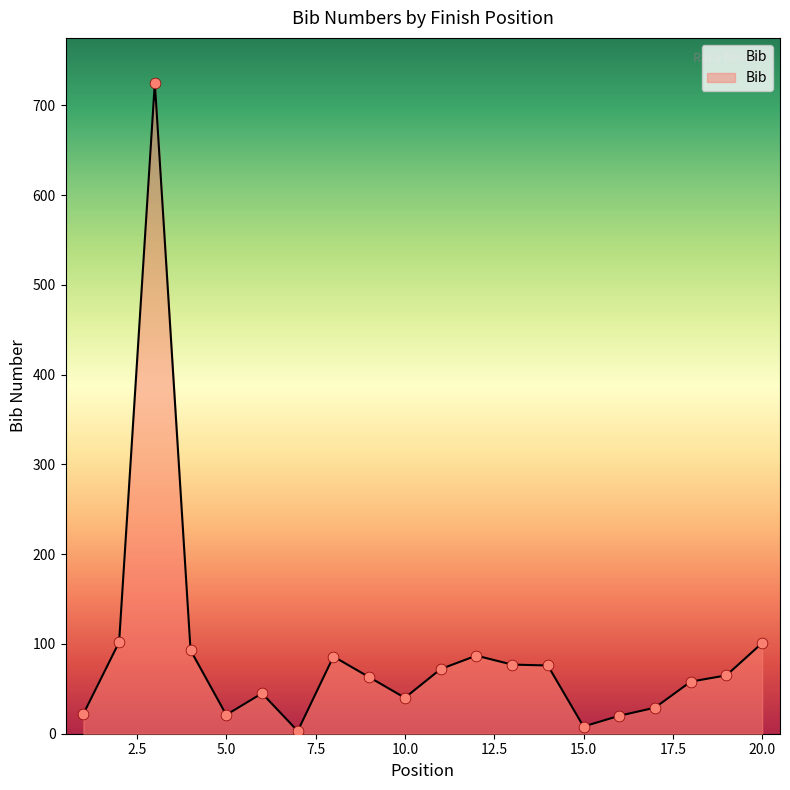

What is the difference between the maximum and minimum values?

722